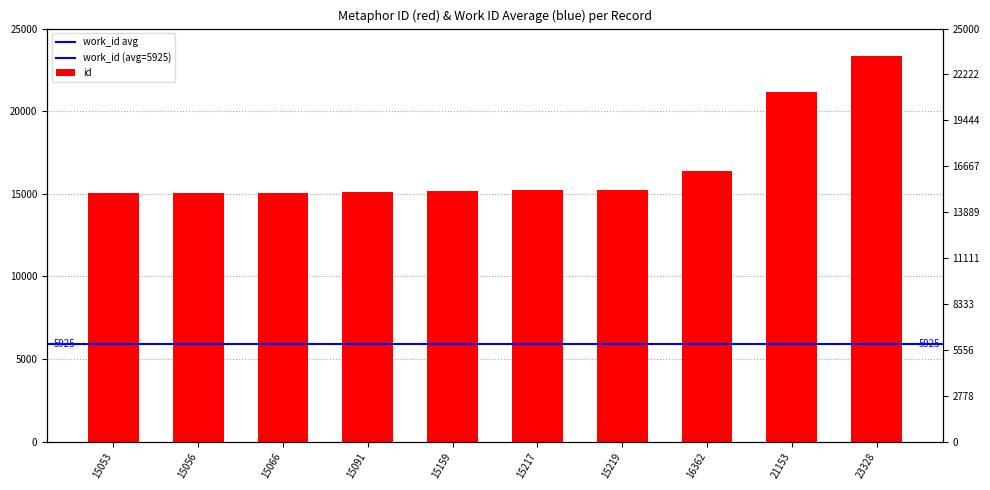

Between 15056 and 15217, which is larger?

15217